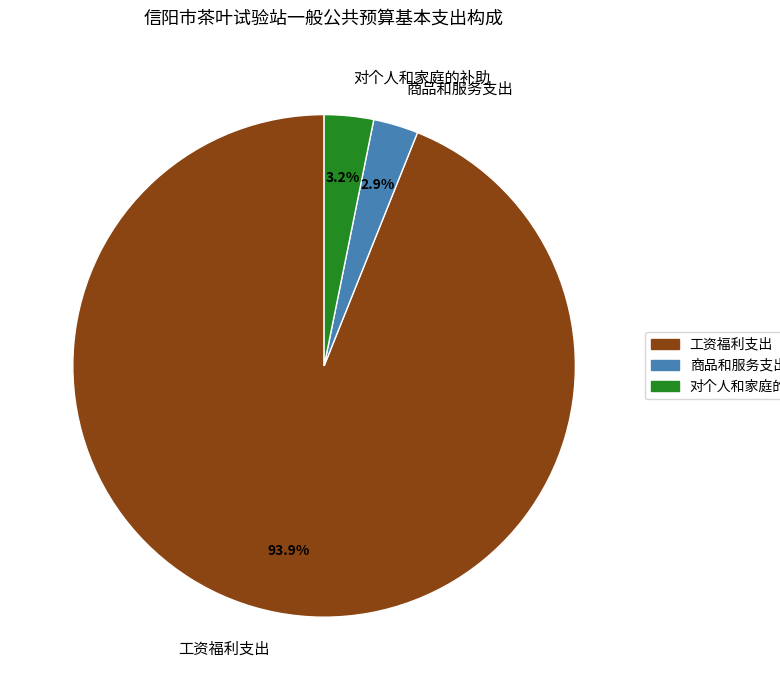

How many segments does this pie chart have?

3